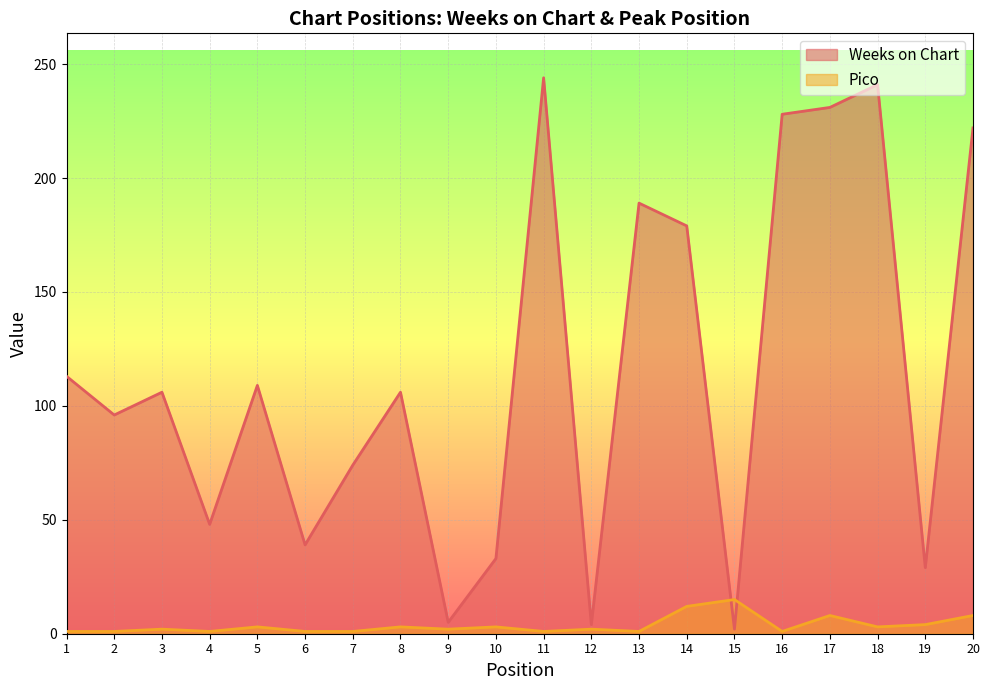

What is the difference between the maximum and second lowest values in the Pico series?

14